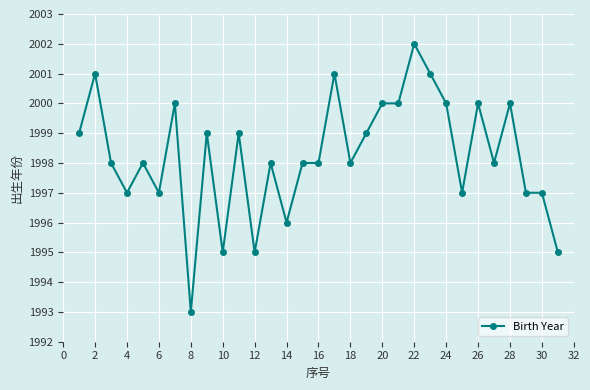

How many values are between 1997 and 2000?

22